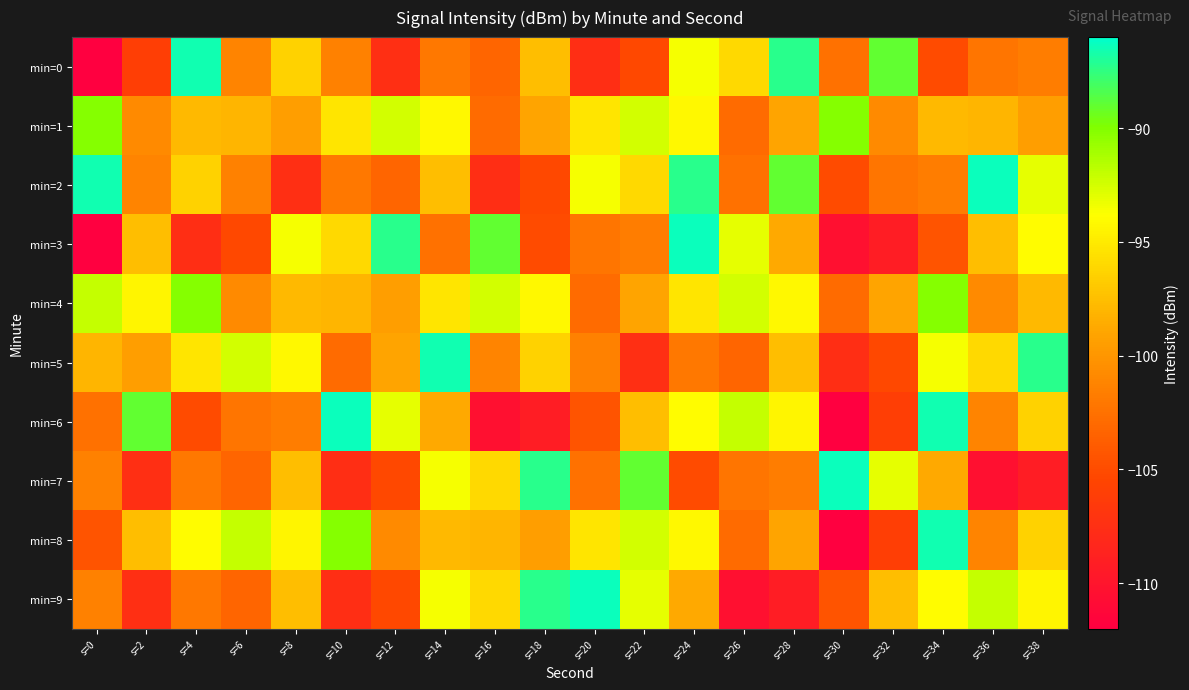

Reading left to right, extract all data points from this chart.

min=0: s=0=-111.9	s=2=-106.0	s=4=-86.6	s=6=-101.1	s=8=-96.4	s=10=-101.4	s=12=-107.5	s=14=-101.9	s=16=-103.3	s=18=-97.5	s=20=-107.6	s=22=-105.3	s=24=-93.6	s=26=-96.0	s=28=-87.2	s=30=-102.5	s=32=-89.0	s=34=-105.1	s=36=-102.2	s=38=-101.6
min=1: s=0=-90.1	s=2=-100.8	s=4=-97.8	s=6=-98.0	s=8=-99.4	s=10=-95.3	s=12=-92.4	s=14=-94.2	s=16=-102.9	s=18=-99.1	s=20=-95.3	s=22=-92.4	s=24=-94.2	s=26=-102.9	s=28=-99.1	s=30=-90.1	s=32=-100.8	s=34=-97.8	s=36=-98.0	s=38=-99.4
min=2: s=0=-86.6	s=2=-101.1	s=4=-96.4	s=6=-101.4	s=8=-107.5	s=10=-101.9	s=12=-103.3	s=14=-97.5	s=16=-107.6	s=18=-105.3	s=20=-93.6	s=22=-96.0	s=24=-87.2	s=26=-102.5	s=28=-89.0	s=30=-105.1	s=32=-102.2	s=34=-101.6	s=36=-86.3	s=38=-93.1
min=3: s=0=-111.9	s=2=-97.5	s=4=-107.6	s=6=-105.3	s=8=-93.6	s=10=-96.0	s=12=-87.2	s=14=-102.5	s=16=-89.0	s=18=-105.1	s=20=-102.2	s=22=-101.6	s=24=-86.3	s=26=-93.1	s=28=-98.8	s=30=-110.5	s=32=-109.2	s=34=-104.5	s=36=-97.5	s=38=-93.9
min=4: s=0=-92.1	s=2=-94.3	s=4=-90.1	s=6=-100.8	s=8=-97.8	s=10=-98.0	s=12=-99.4	s=14=-95.3	s=16=-92.4	s=18=-94.2	s=20=-102.9	s=22=-99.1	s=24=-95.3	s=26=-92.4	s=28=-94.2	s=30=-102.9	s=32=-99.1	s=34=-90.1	s=36=-100.8	s=38=-97.8
min=5: s=0=-98.0	s=2=-99.4	s=4=-95.3	s=6=-92.4	s=8=-94.2	s=10=-102.9	s=12=-99.1	s=14=-86.6	s=16=-101.1	s=18=-96.4	s=20=-101.4	s=22=-107.5	s=24=-101.9	s=26=-103.3	s=28=-97.5	s=30=-107.6	s=32=-105.3	s=34=-93.6	s=36=-96.0	s=38=-87.2
min=6: s=0=-102.5	s=2=-89.0	s=4=-105.1	s=6=-102.2	s=8=-101.6	s=10=-86.3	s=12=-93.1	s=14=-98.8	s=16=-110.5	s=18=-109.2	s=20=-104.5	s=22=-97.5	s=24=-93.9	s=26=-92.1	s=28=-94.3	s=30=-111.9	s=32=-106.0	s=34=-86.6	s=36=-101.1	s=38=-96.4
min=7: s=0=-101.4	s=2=-107.5	s=4=-101.9	s=6=-103.3	s=8=-97.5	s=10=-107.6	s=12=-105.3	s=14=-93.6	s=16=-96.0	s=18=-87.2	s=20=-102.5	s=22=-89.0	s=24=-105.1	s=26=-102.2	s=28=-101.6	s=30=-86.3	s=32=-93.1	s=34=-98.8	s=36=-110.5	s=38=-109.2
min=8: s=0=-104.5	s=2=-97.5	s=4=-93.9	s=6=-92.1	s=8=-94.3	s=10=-90.1	s=12=-100.8	s=14=-97.8	s=16=-98.0	s=18=-99.4	s=20=-95.3	s=22=-92.4	s=24=-94.2	s=26=-102.9	s=28=-99.1	s=30=-111.9	s=32=-106.0	s=34=-86.6	s=36=-101.1	s=38=-96.4
min=9: s=0=-101.4	s=2=-107.5	s=4=-101.9	s=6=-103.3	s=8=-97.5	s=10=-107.6	s=12=-105.3	s=14=-93.6	s=16=-96.0	s=18=-87.2	s=20=-86.3	s=22=-93.1	s=24=-98.8	s=26=-110.5	s=28=-109.2	s=30=-104.5	s=32=-97.5	s=34=-93.9	s=36=-92.1	s=38=-94.3